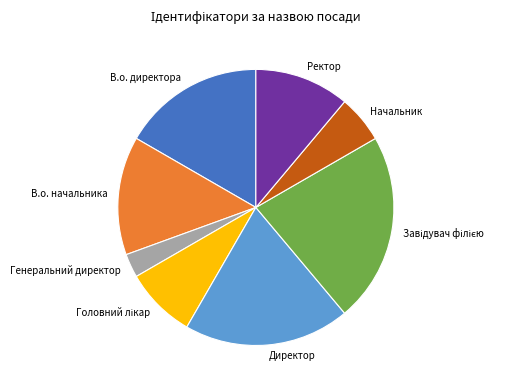

The Ректор slice represents 23% of the pie. True or false?

False